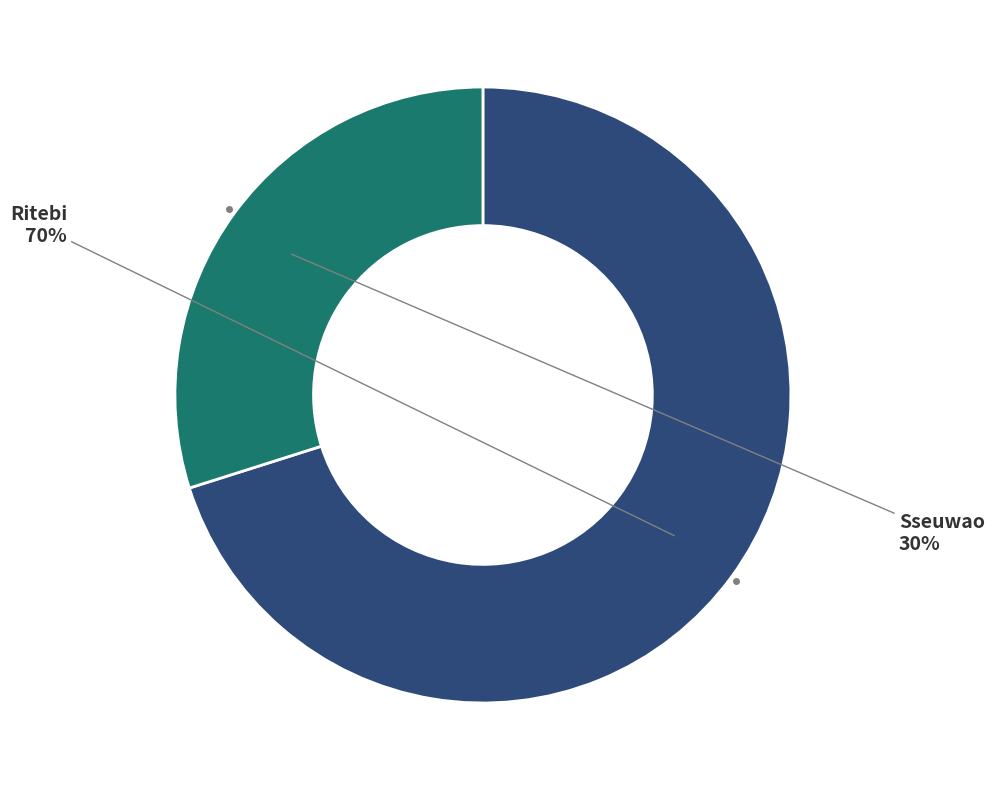

Is there a majority slice in this chart?

Yes